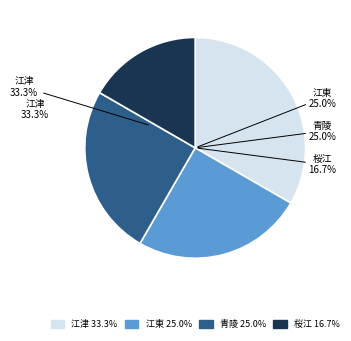

Rank the categories by value from lowest to highest.

桜江, 江東, 青陵, 江津